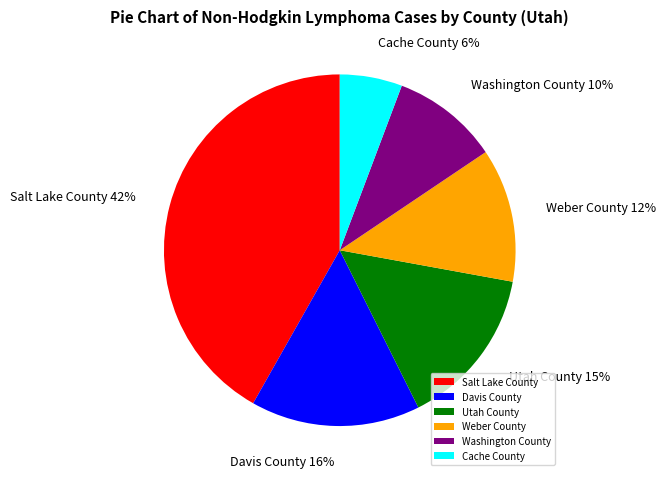

To the nearest percent, what portion does Washington County represent?

10%